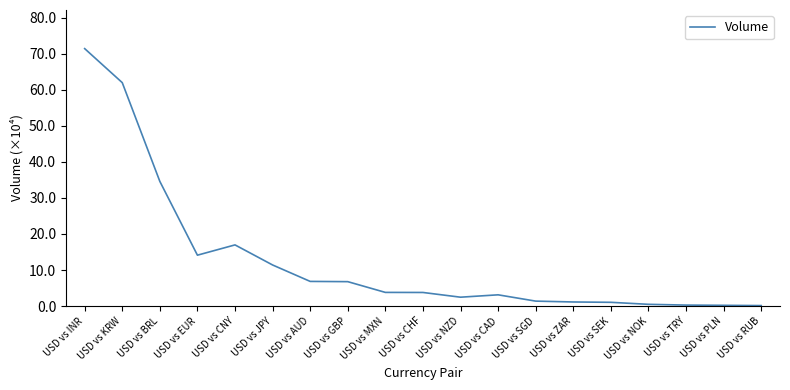

True or false: there are more than 0 points higher than both neighbors.

True